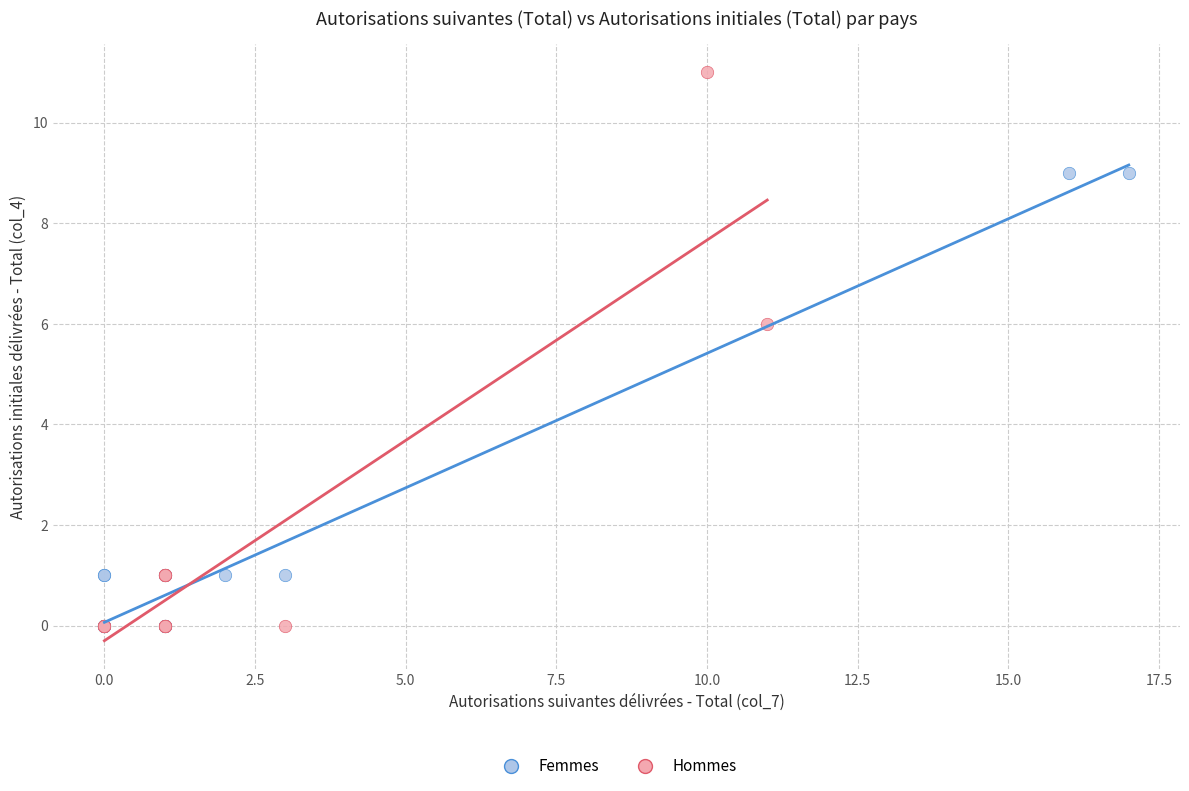

Which series reaches the maximum Y coordinate?

Hommes